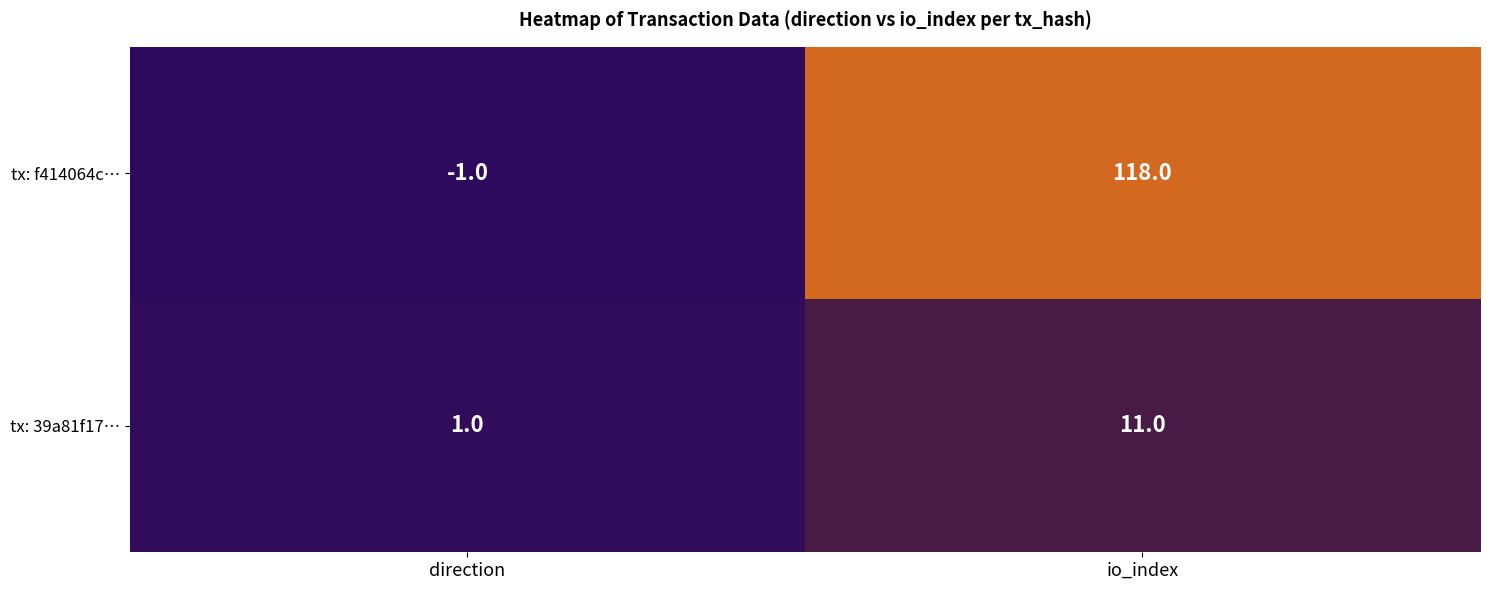

At which category is the sum across all series the highest?

io_index